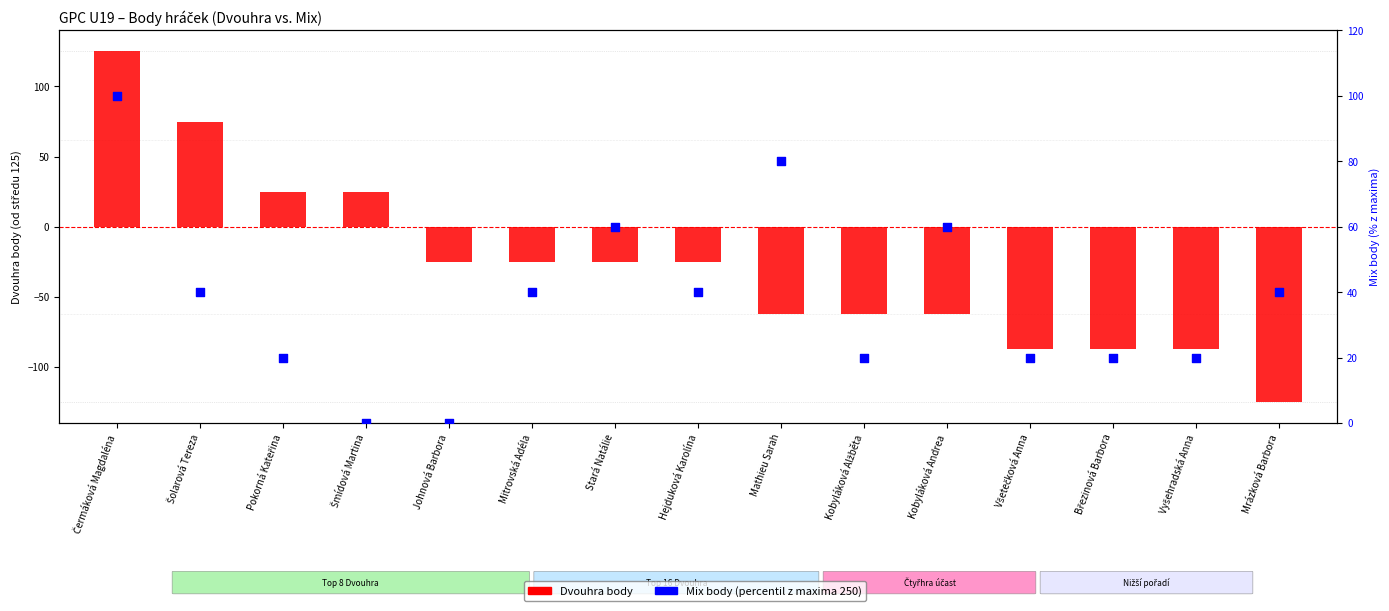

What are all the series names shown in the legend?

Dvouhra body, Mix body (percentil)